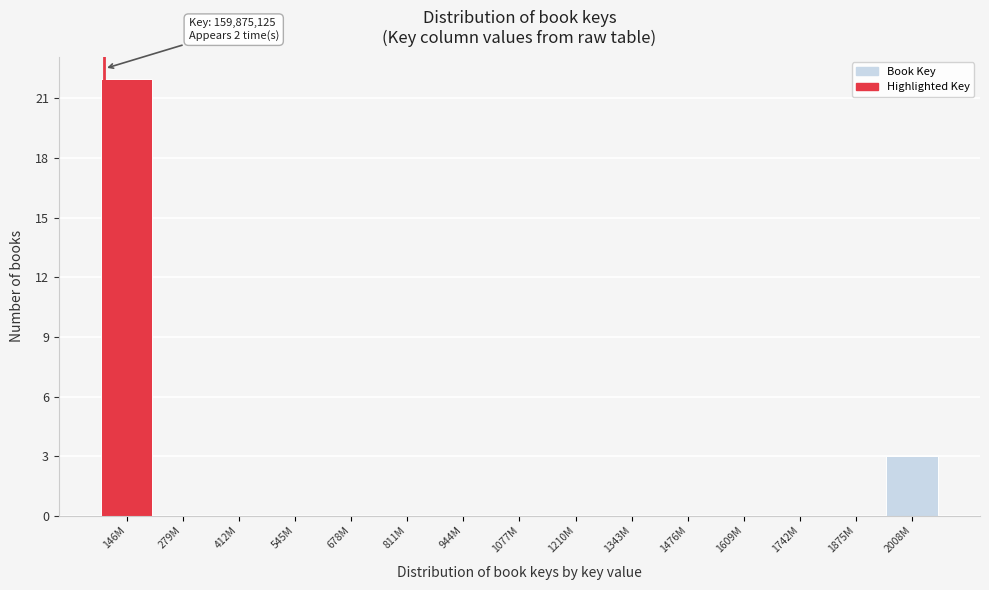

Reading left to right, transcribe all the data shown in this chart.

146M=22	279M=0	412M=0	545M=0	678M=0	811M=0	944M=0	1077M=0	1210M=0	1343M=0	1476M=0	1609M=0	1742M=0	1875M=0	2008M=3